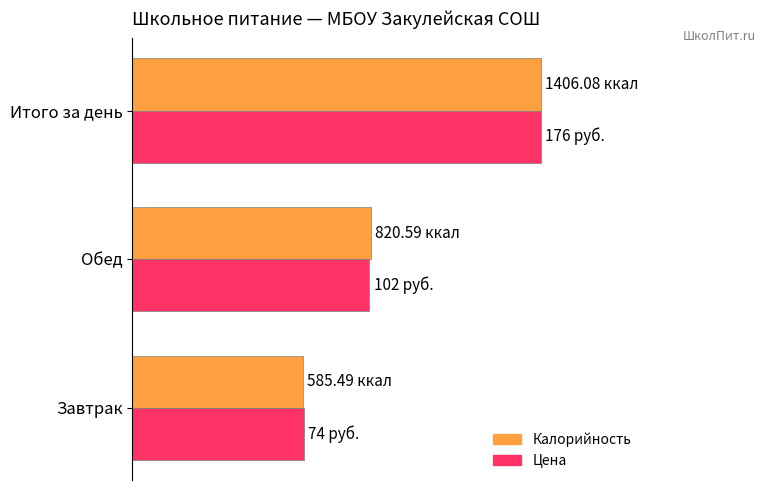

What are all the series names shown in the legend?

Калорийность, Цена